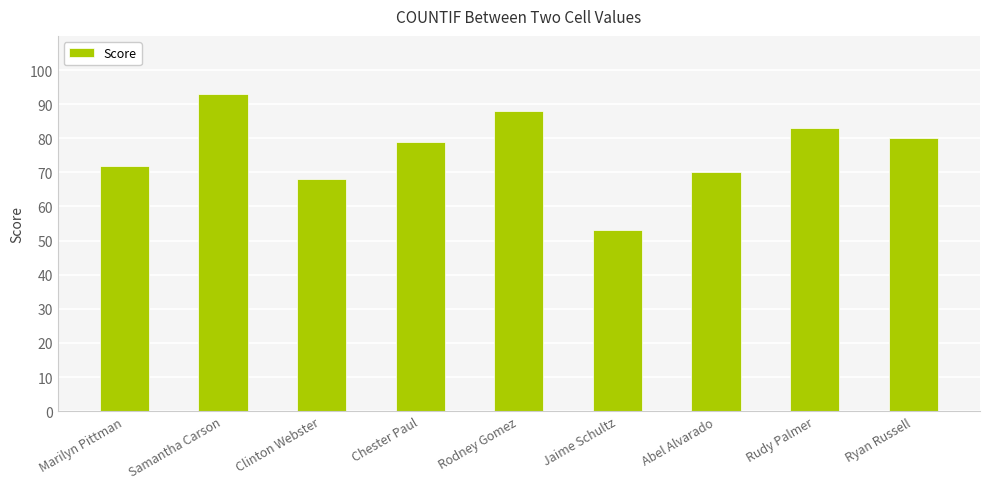

Reading left to right, transcribe all the data shown in this chart.

Marilyn Pittman=72	Samantha Carson=93	Clinton Webster=68	Chester Paul=79	Rodney Gomez=88	Jaime Schultz=53	Abel Alvarado=70	Rudy Palmer=83	Ryan Russell=80